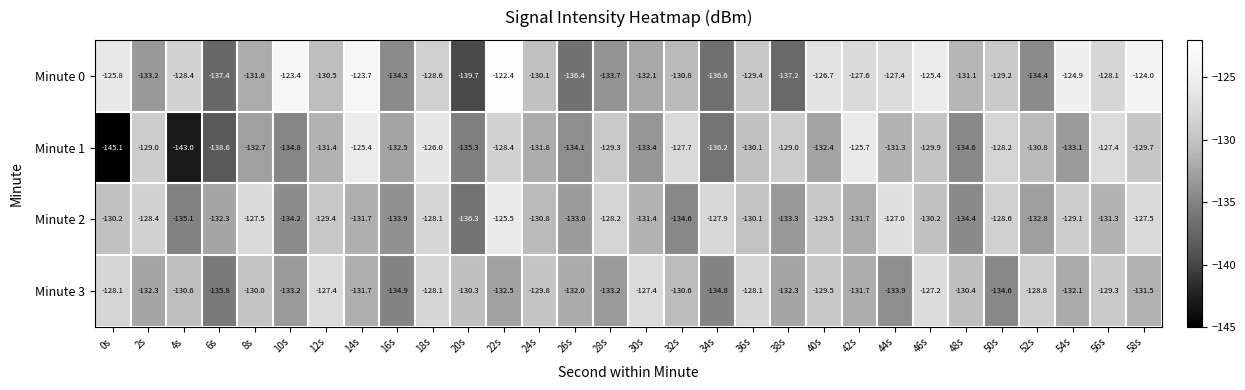

What is the sum of all Minute 1 values?

-3956.9